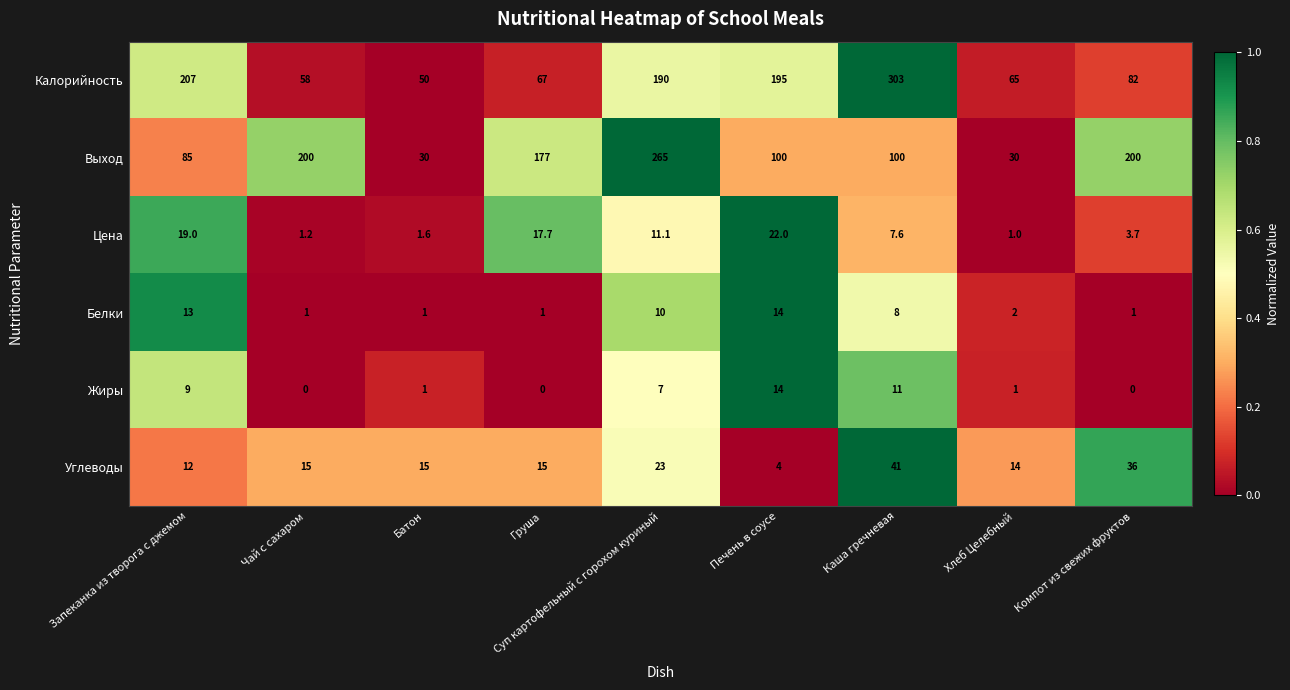

At which category is the sum across all series the highest?

Суп картофельный с горохом куриный